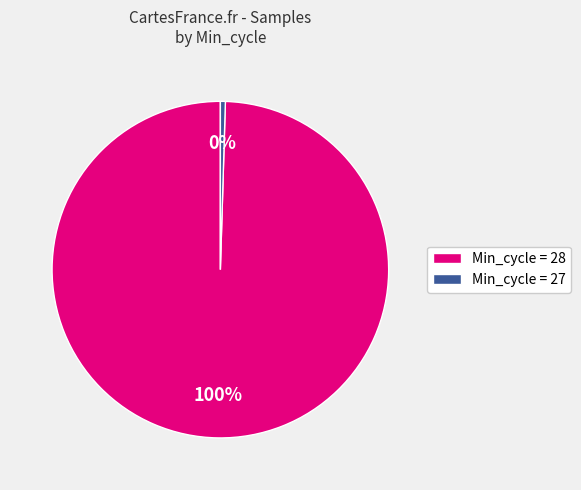

To the nearest percent, what is the average slice percentage?

50%